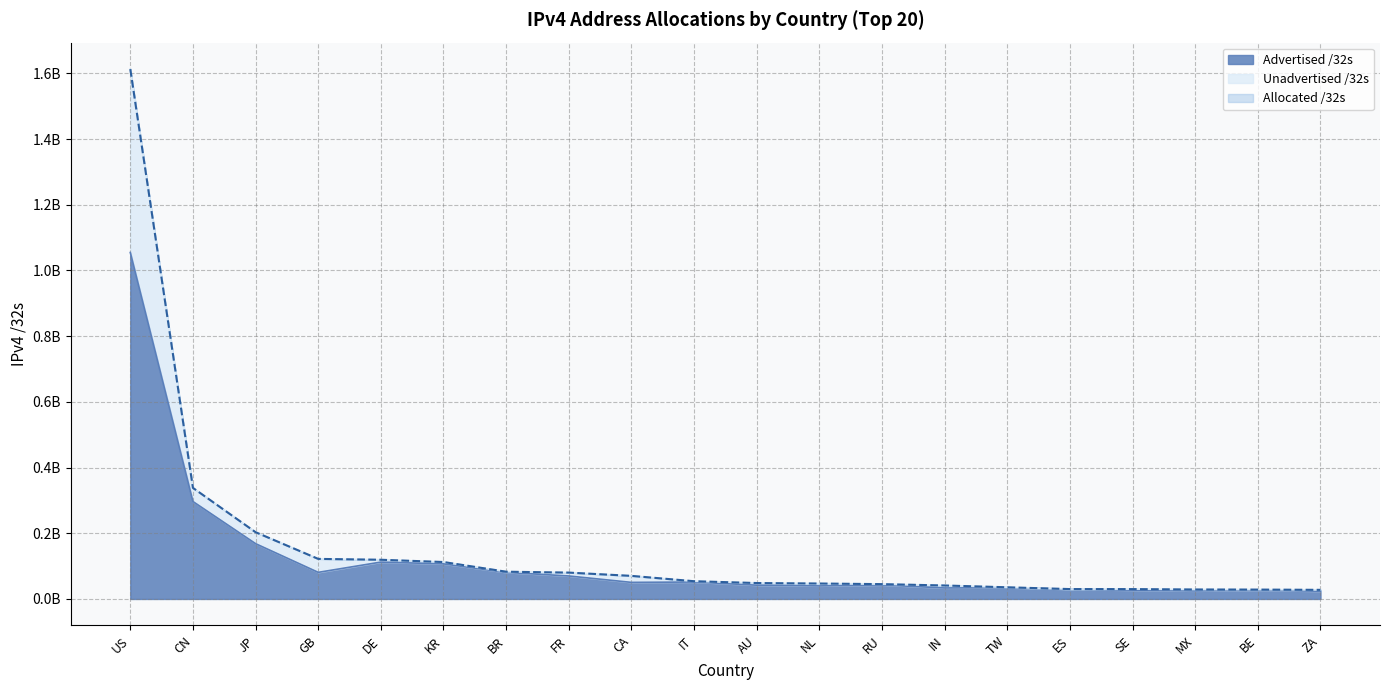

Does the chart have visible grid lines?

Yes